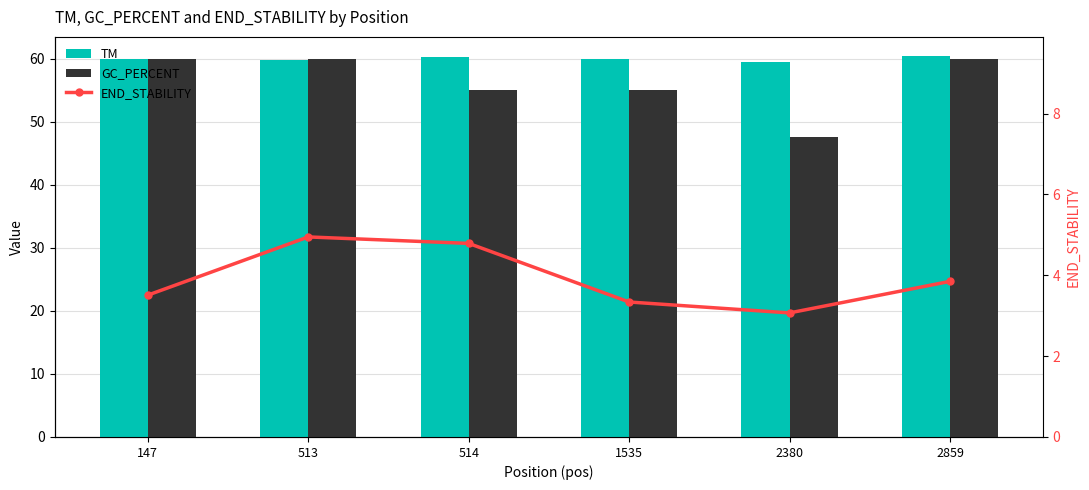

Which series has the widest spread of values?

GC_PERCENT